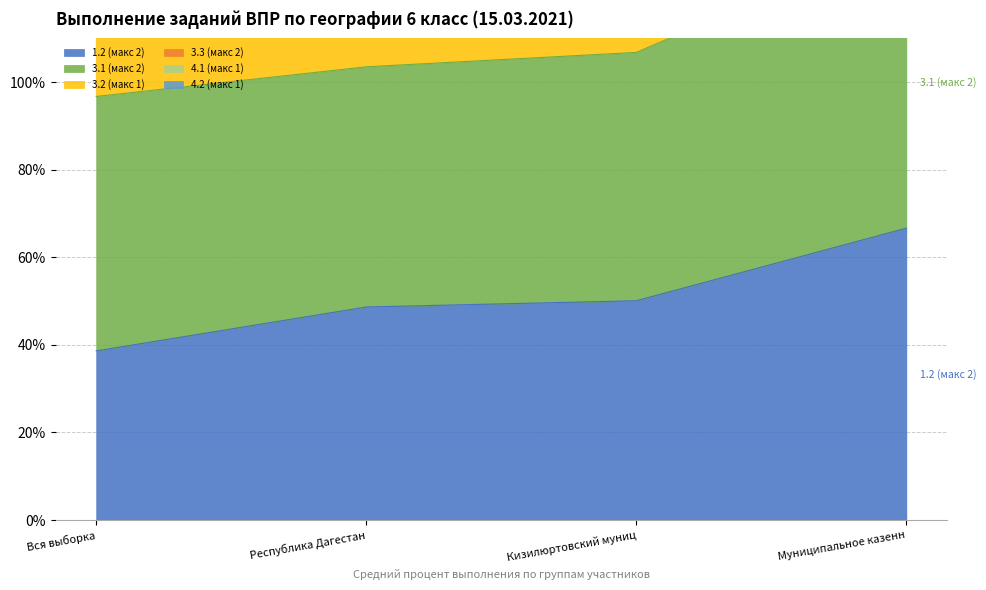

What is the minimum value for 1.2 (макс 2)?

38.6